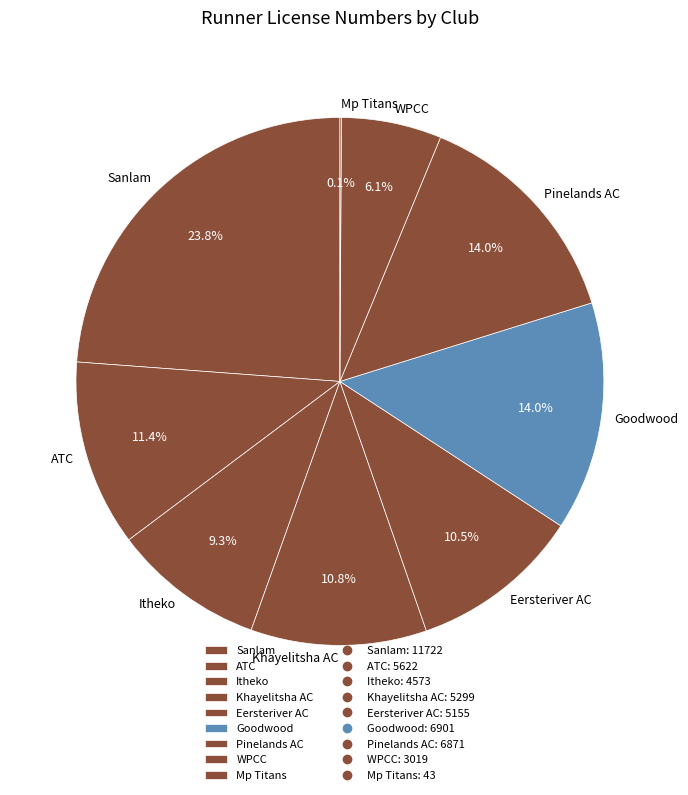

Which slice is the largest?

Sanlam